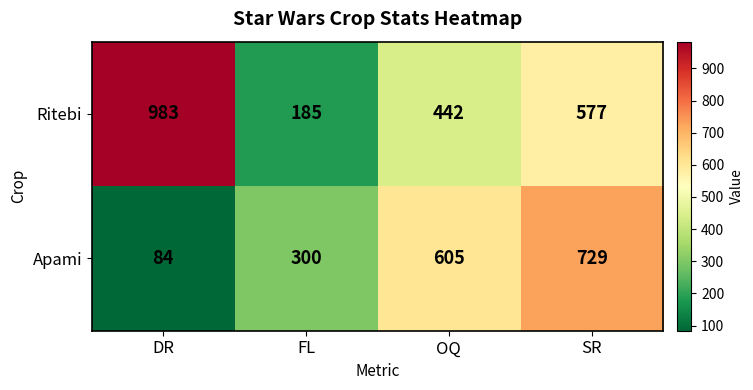

What is the sum of all Apami values?

1718